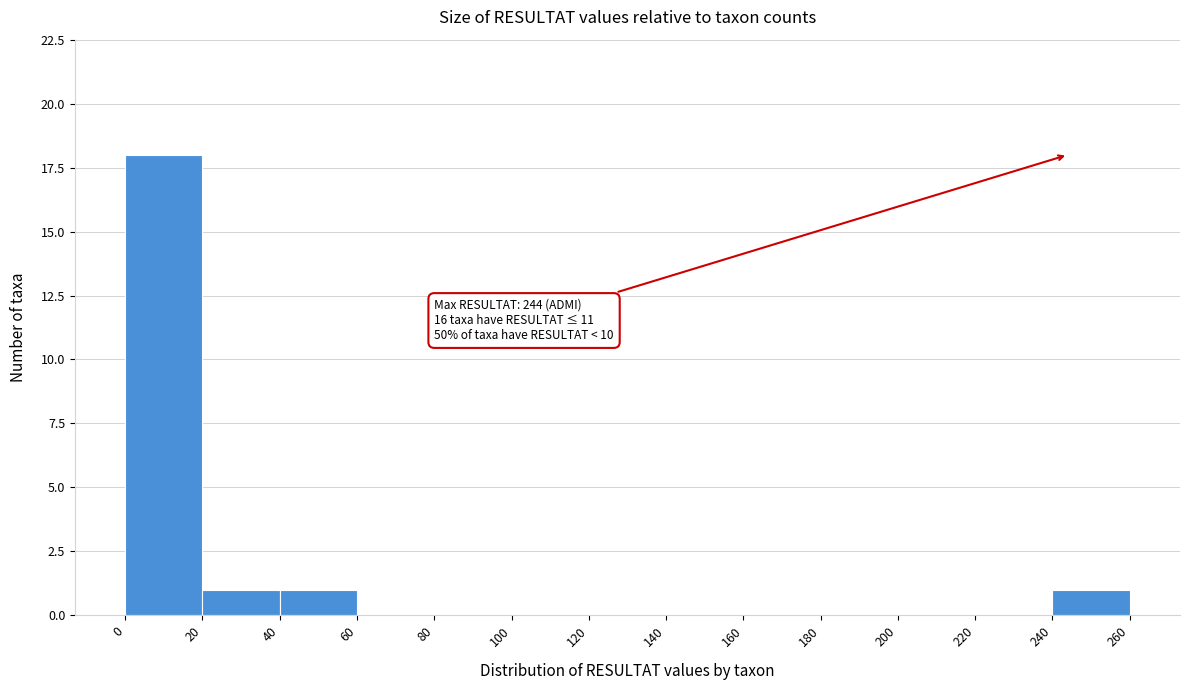

Which range on the x-axis has the tallest bar?

0 to 20